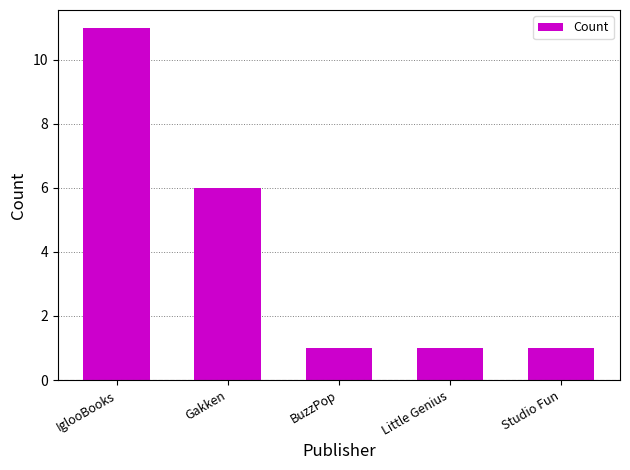

Reading left to right, extract all data points from this chart.

IglooBooks=11	Gakken=6	BuzzPop=1	Little Genius=1	Studio Fun=1